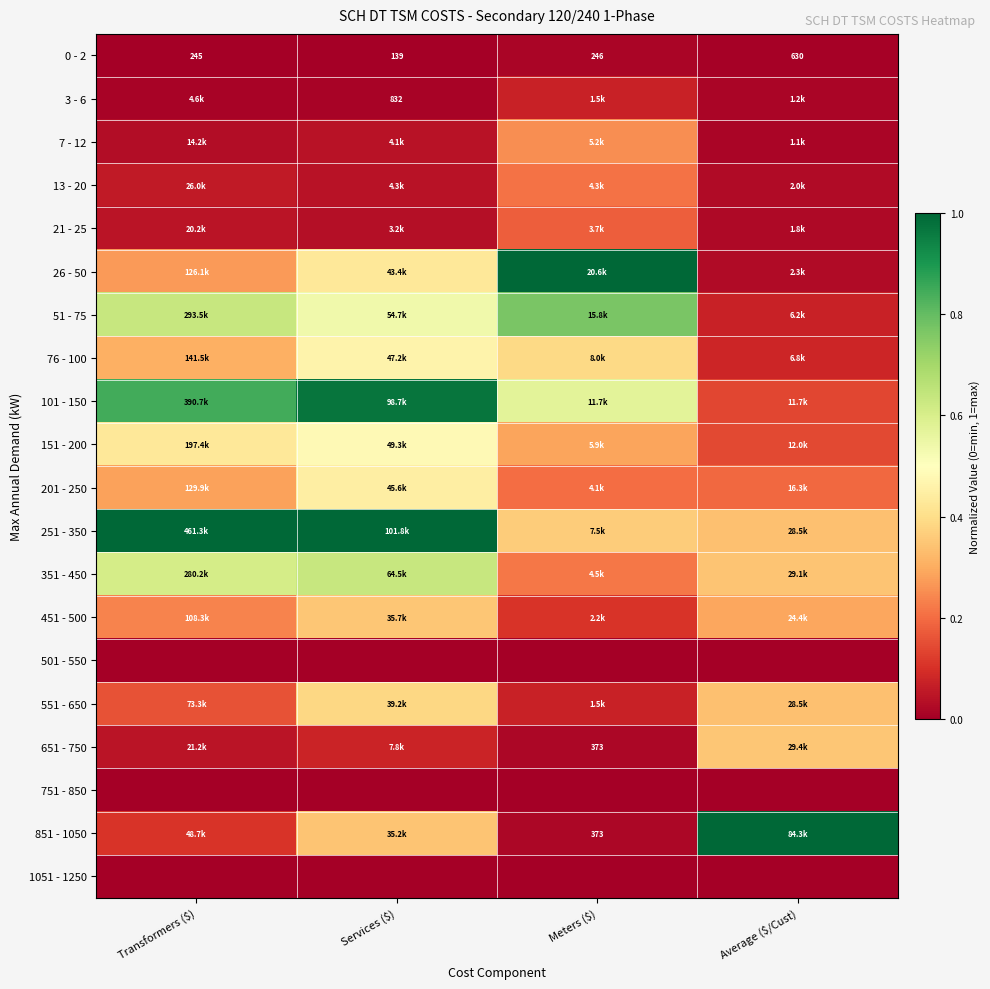

How many data points in 0 - 2 are less than 246?

2